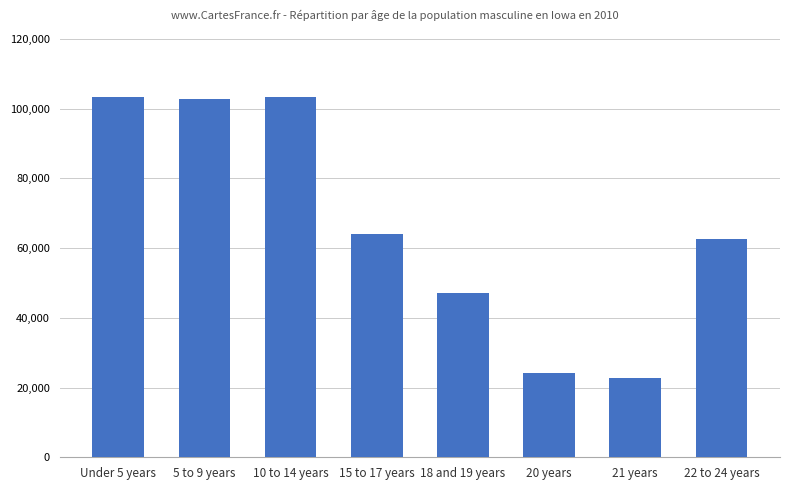

At which label does the data first exceed 63993?

Under 5 years